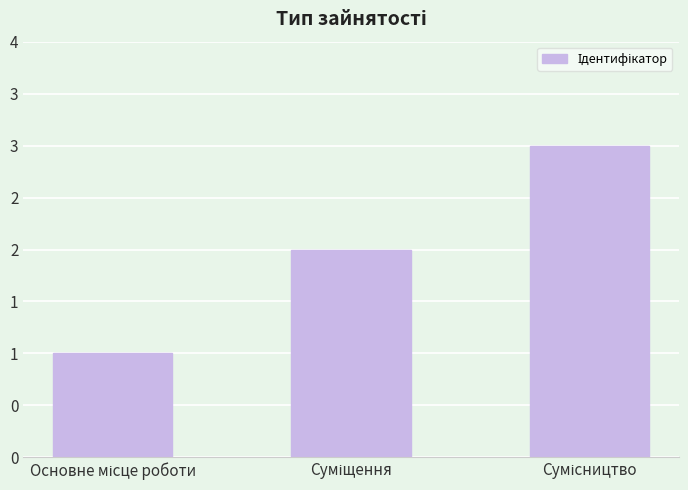

What is the sum of all values?

6